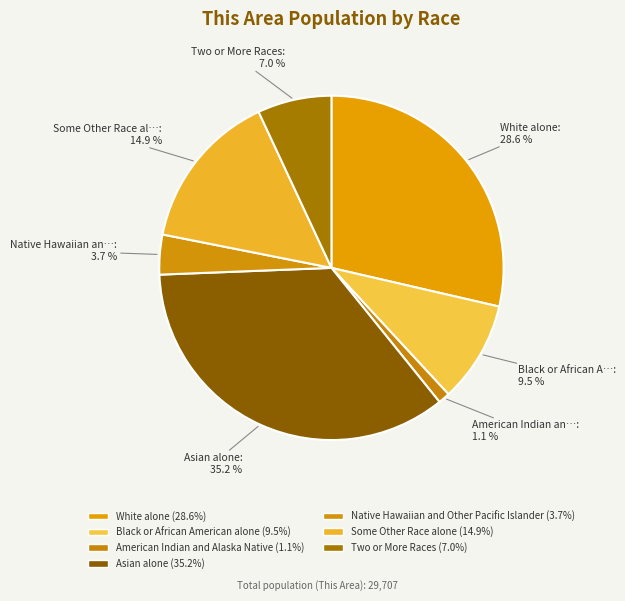

Rank the categories by value from lowest to highest.

American Indian and Alaska Native, Native Hawaiian and Other Pacific Islander, Two or More Races, Black or African American alone, Some Other Race alone, White alone, Asian alone